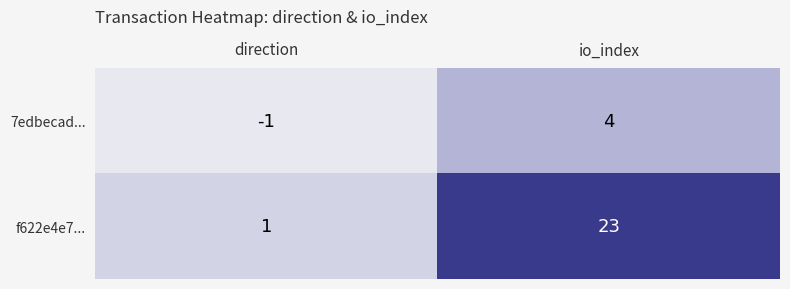

Reading left to right, what are all the values shown in this chart?

7edbecad...: -1	4
f622e4e7...: 1	23